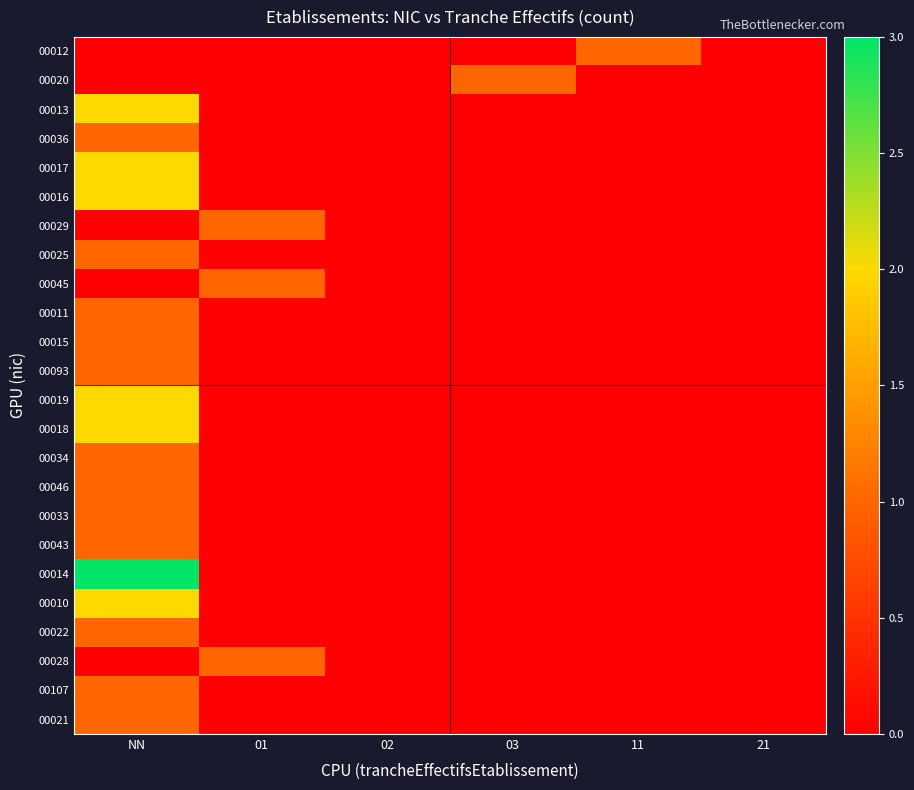

What is the maximum value shown in the chart?

3